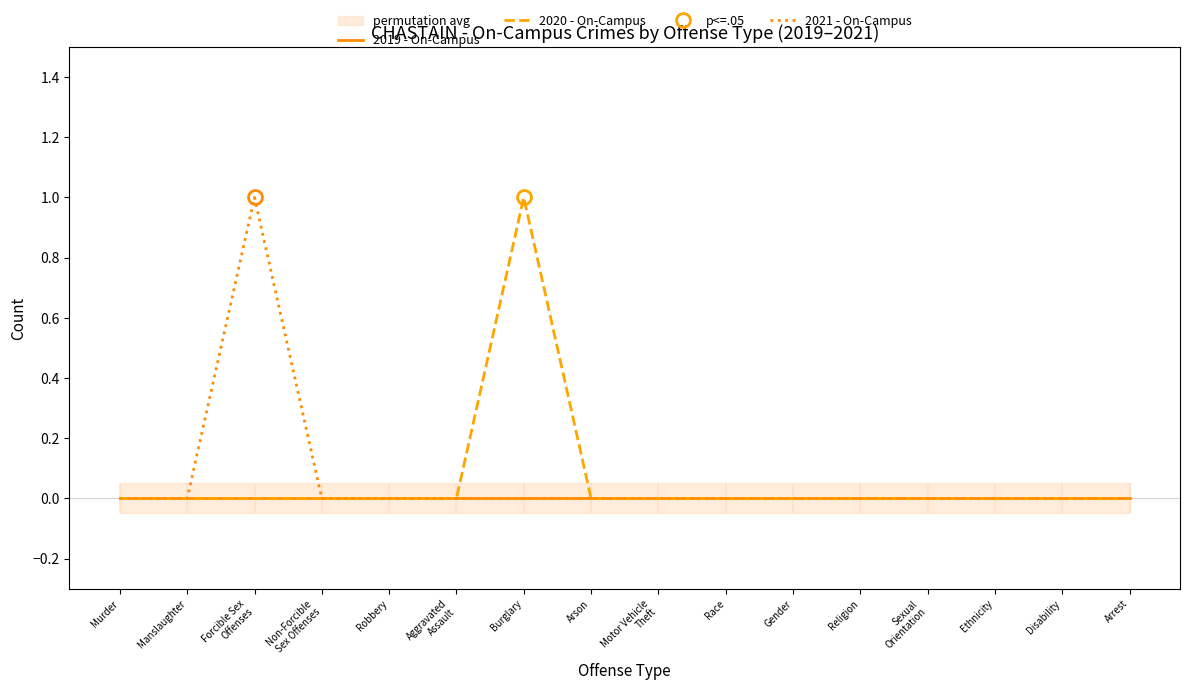

Is it true that 2019 - On-Campus equals 0 at Forcible Sex
Offenses?

True